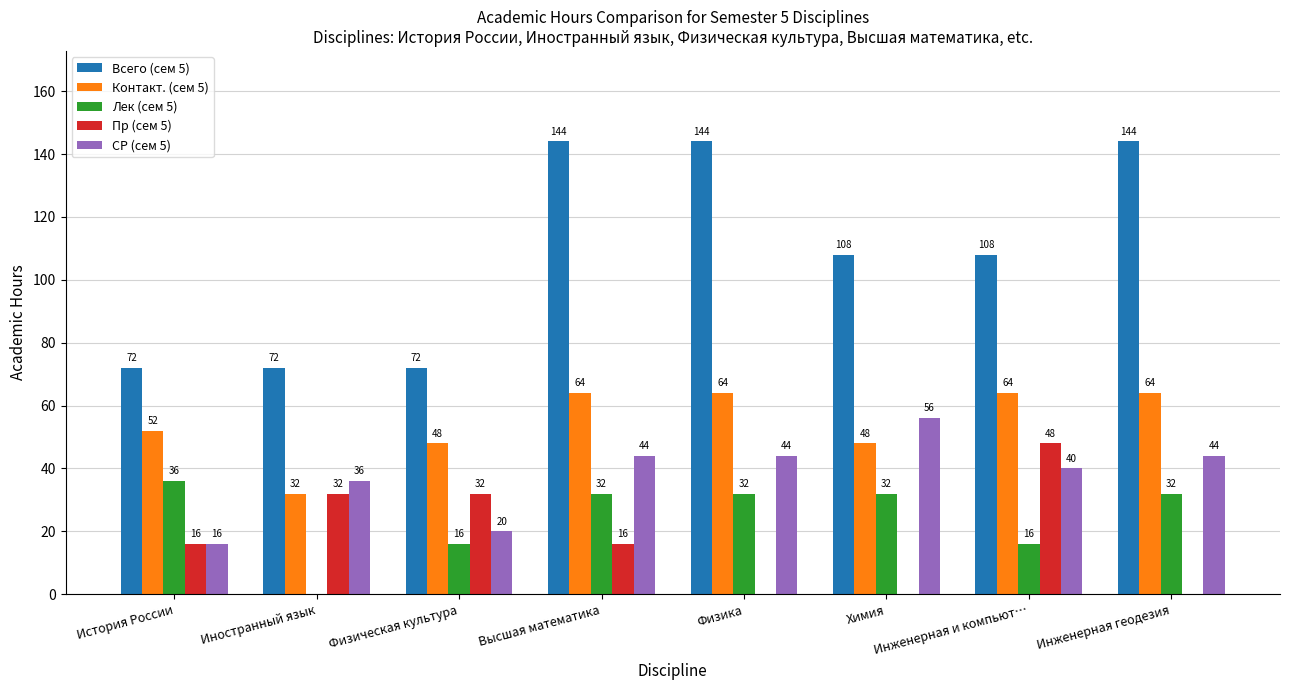

Which series has the largest total across all categories?

Всего (сем 5)